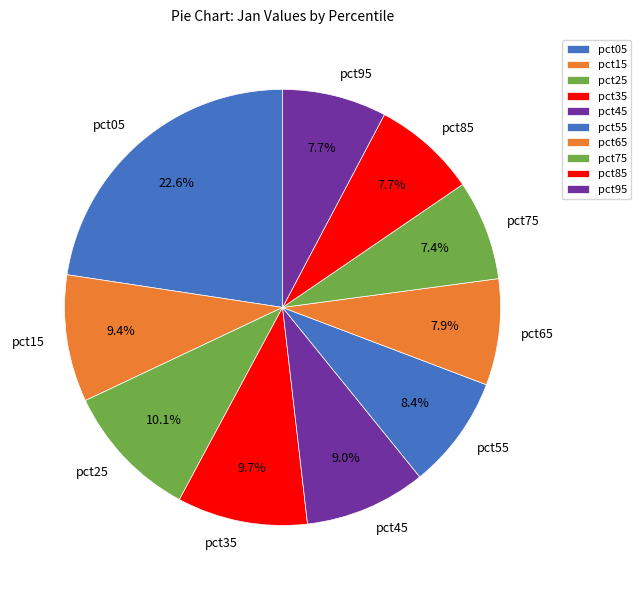

What percentage is the pct35 slice, to the nearest percent?

10%